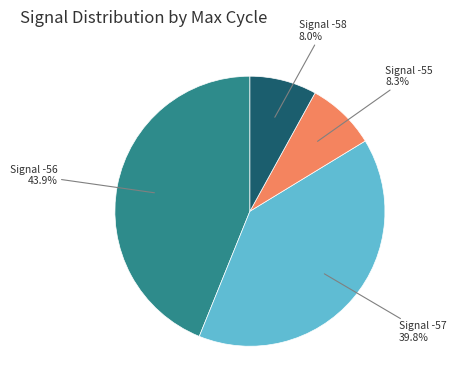

Does any single category account for the majority?

No